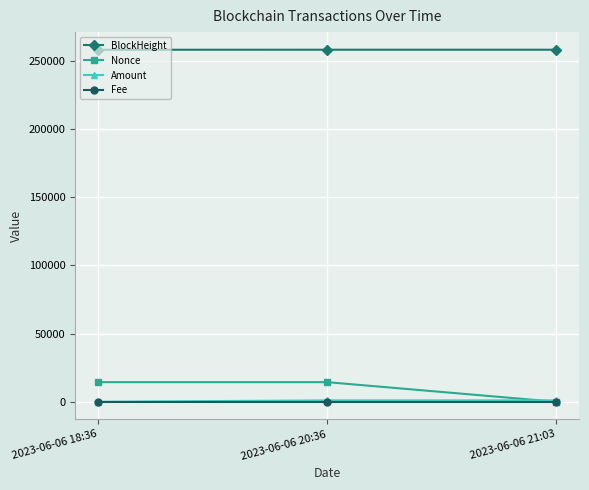

True or false: Nonce has a value of 14398.0 at 2023-06-06 18:36.

True